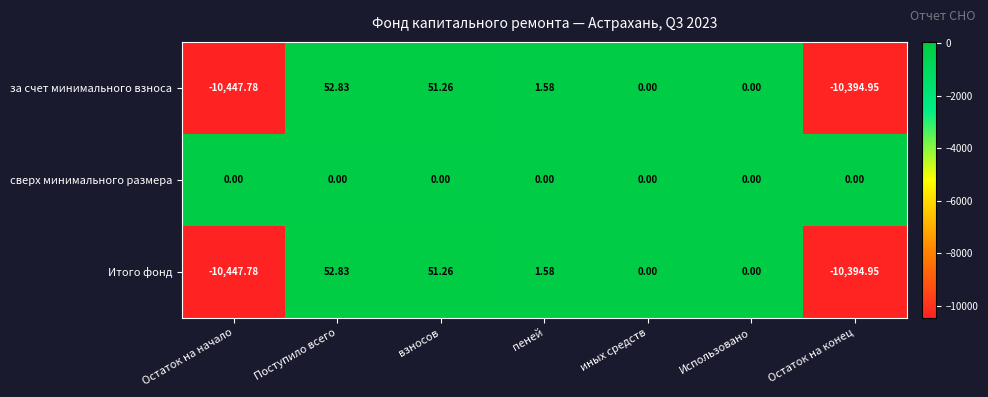

What is the difference between the highest and lowest values at взносов?

51.3